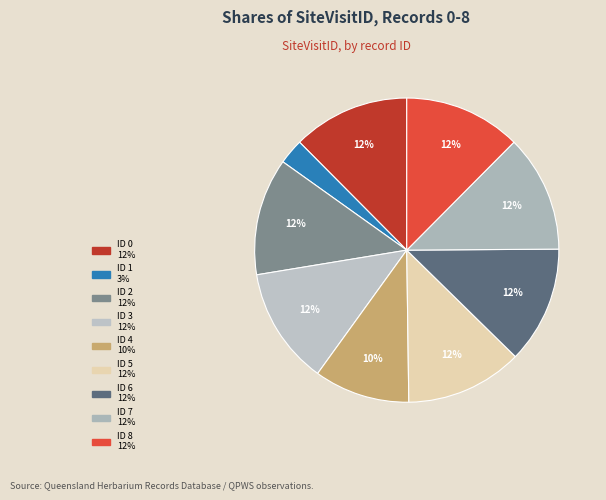

Count the number of slices in the pie.

9